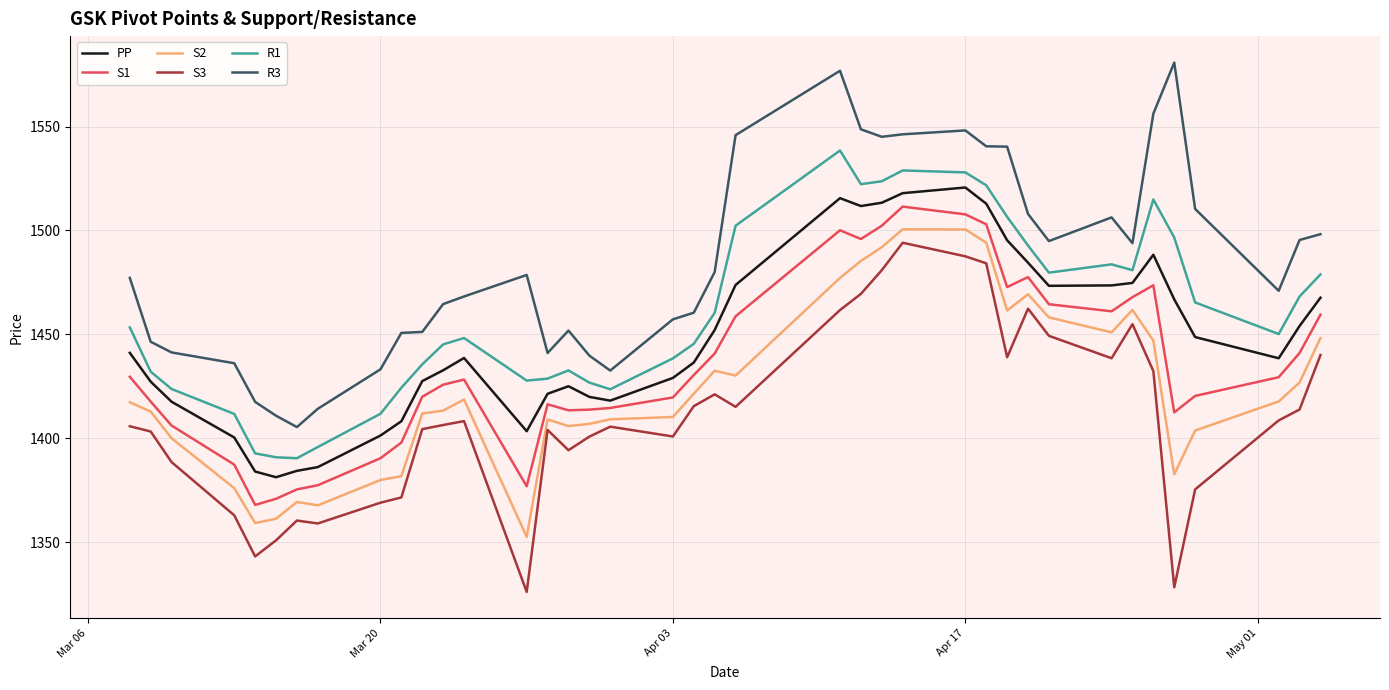

What is the maximum value for R1?

1538.5